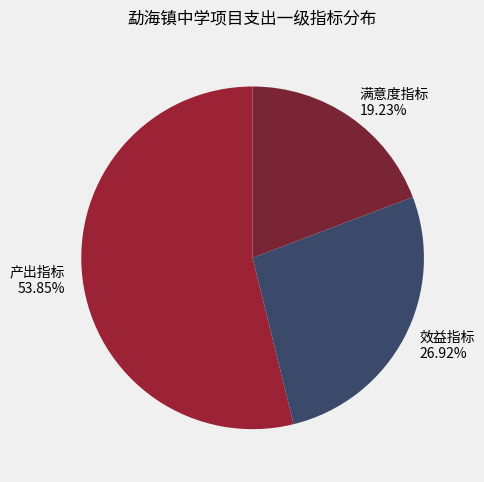

Approximately how many times larger is the value at 产出指标 53.85% compared to 满意度指标 19.23%?

2.8